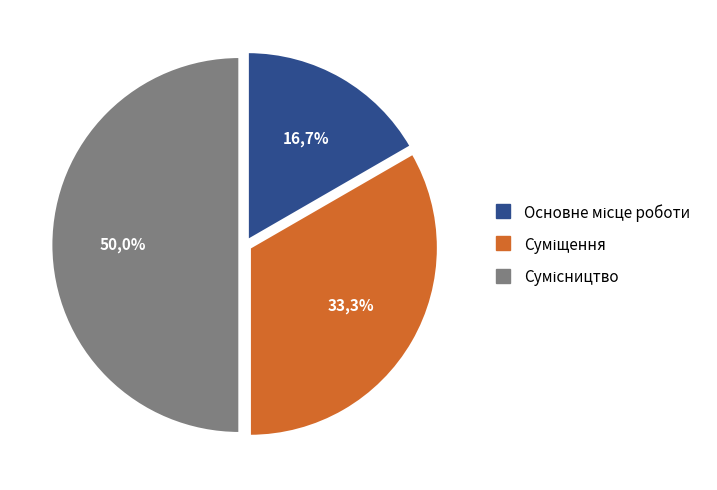

Does any single category account for the majority?

No